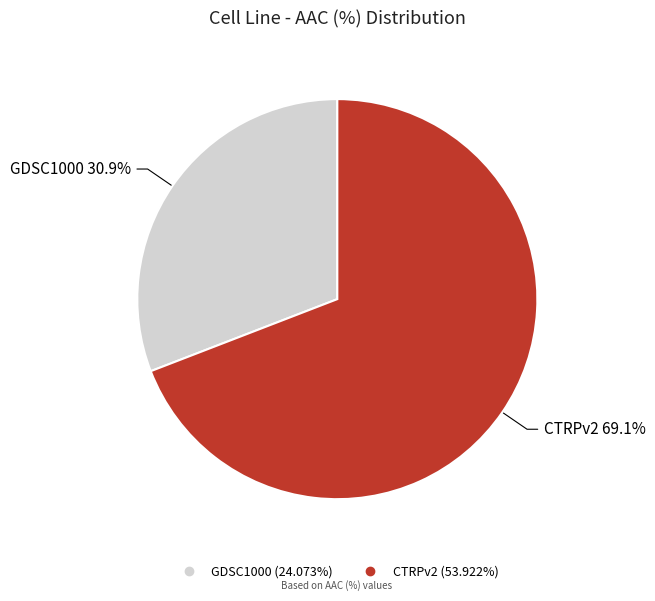

To the nearest percent, what percentage of the pie is GDSC1000?

31%